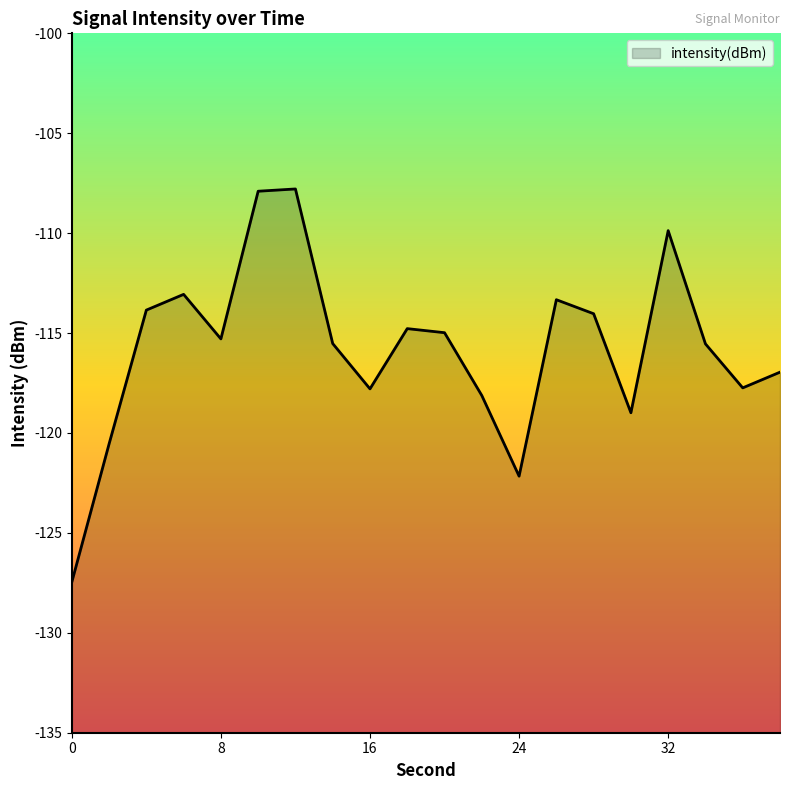

Which category has the highest value across all series?

12